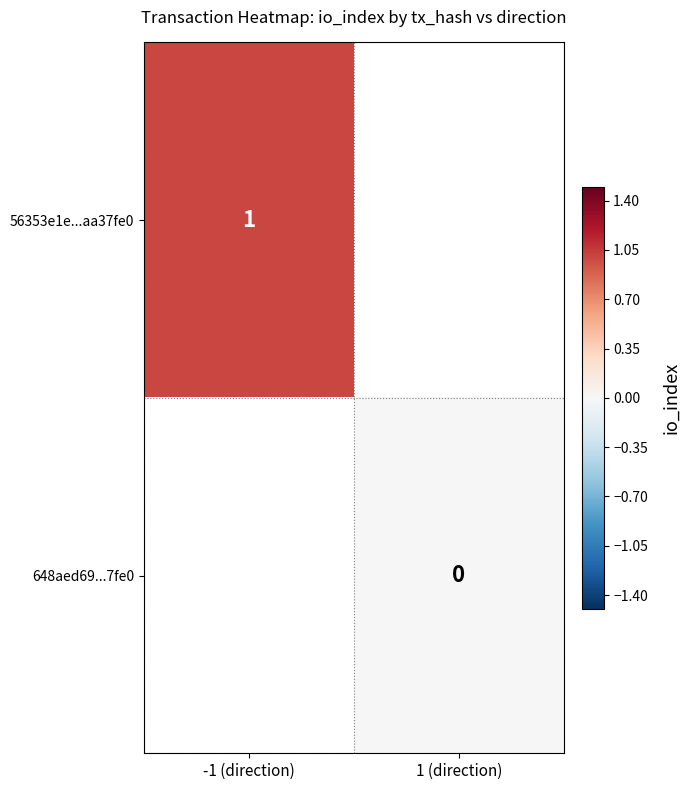

The 56353e1e...aa37fe0 series shows 1 at -1 (direction). True or false?

True